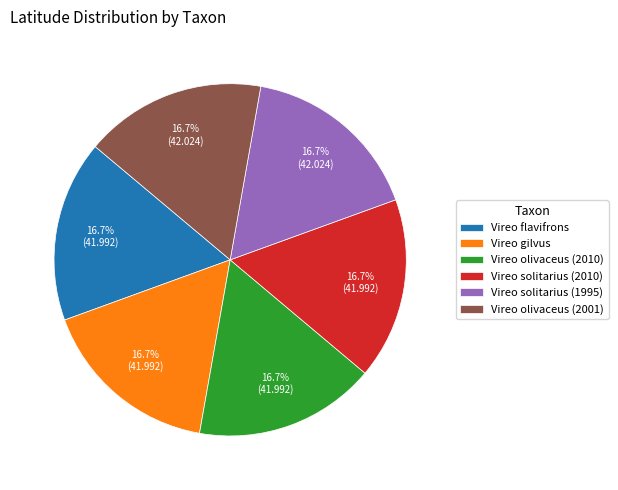

Count the number of slices in the pie.

6